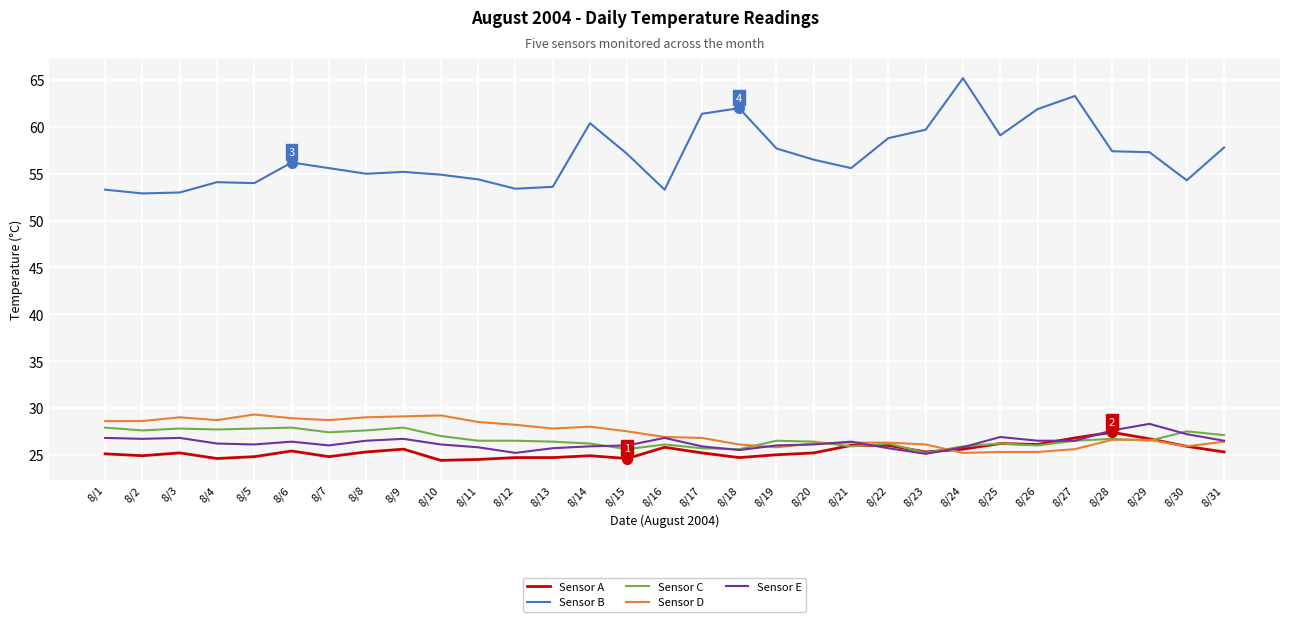

True or false: Sensor D and Sensor B cross at least once.

False